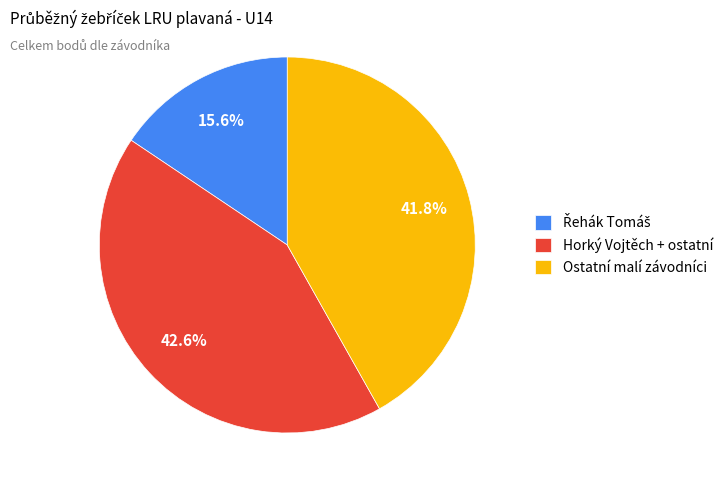

Which has a higher value, Horký Vojtěch + ostatní or Ostatní malí závodníci?

Horký Vojtěch + ostatní